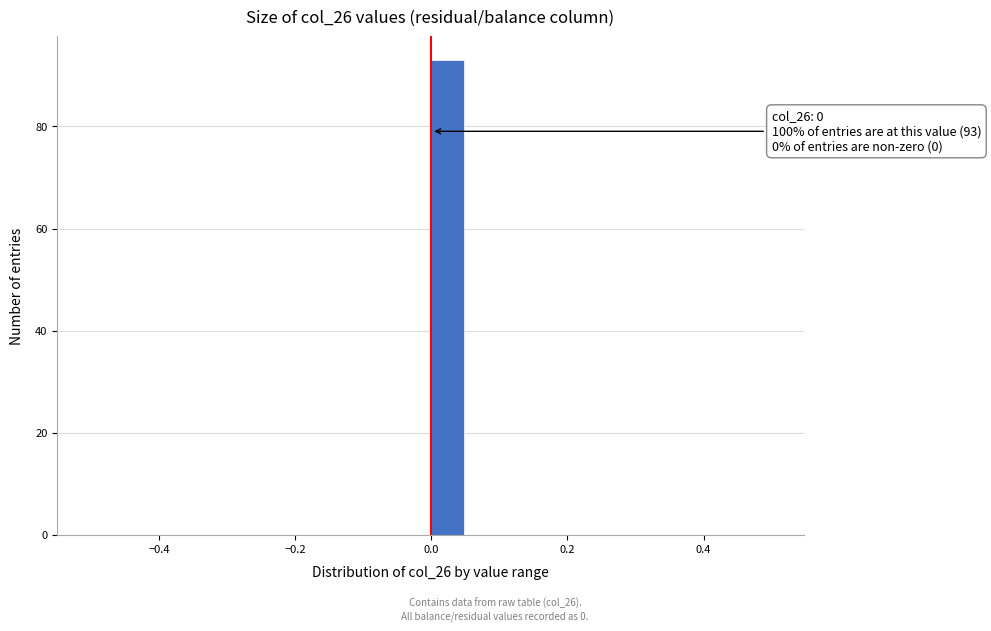

Around what value on the x-axis is the tallest bar? Give the approximate position of its centre, as read against the axis.

0.02